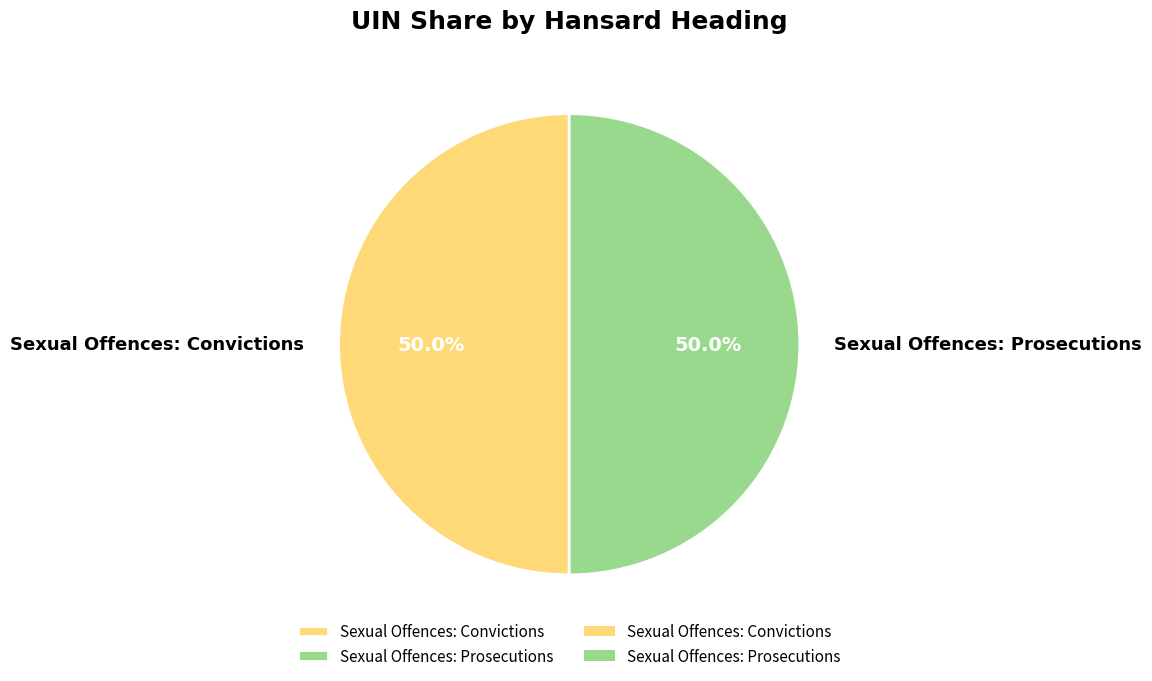

Combined, do Sexual Offences: Prosecutions and Sexual Offences: Convictions account for over 50%?

Yes